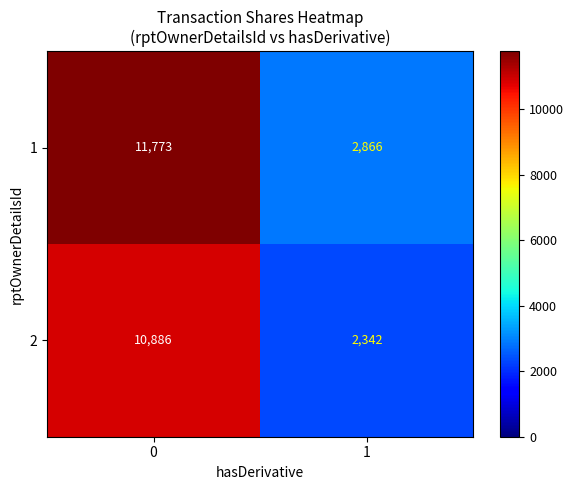

Which category has the lowest value across all series?

1